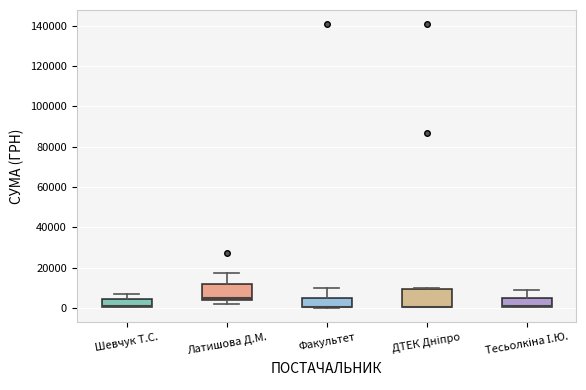

Reading left to right, read every box against the y-axis: the position of its median line, the range the box covers, and the ends of its whiskers. The values are not printed on the chart, so give them approximately, as read against the axis.

Шевчук Т.С.: median 0 (drawn on the box's lower edge), box 0 to 4000, whiskers 0 to 6000
Латишова Д.М.: median 4000 (just above the box's lower edge), box 4000 to 12000, whiskers 2000 to 18000
Факультет: median 0 (drawn on the box's lower edge), box 0 to 4000, whiskers 0 to 10000
ДТЕК Дніпро: median 0 (drawn on the box's lower edge), box 0 to 10000, whiskers 0 to 10000 (just above the box's upper edge)
Тесьолкіна І.Ю.: median 0 (drawn on the box's lower edge), box 0 to 4000, whiskers 0 to 8000